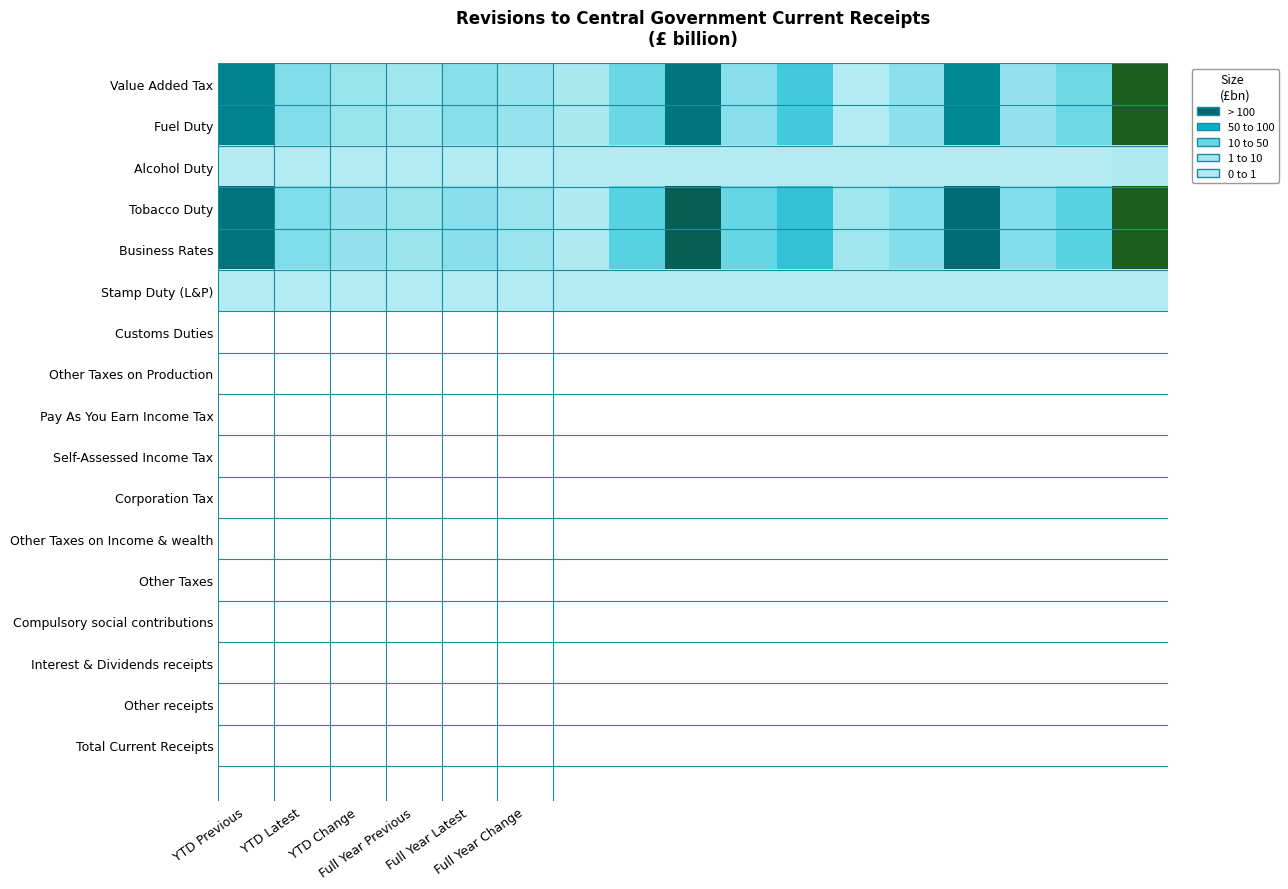

At which category is the sum across all series the highest?

16